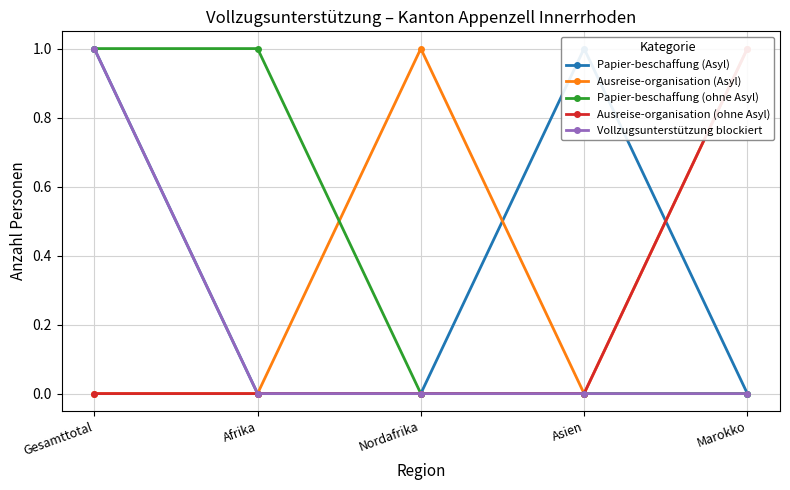

Which category has the lowest value in the Vollzugsunterstützung blockiert series?

Afrika